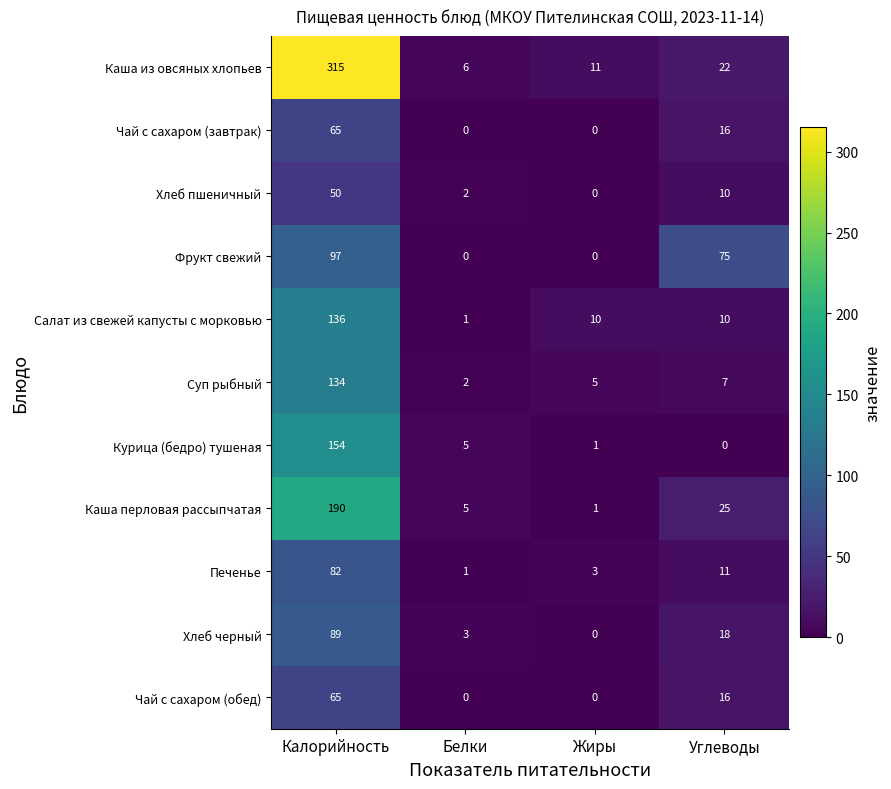

Which series has the widest spread of values?

Каша из овсяных хлопьев